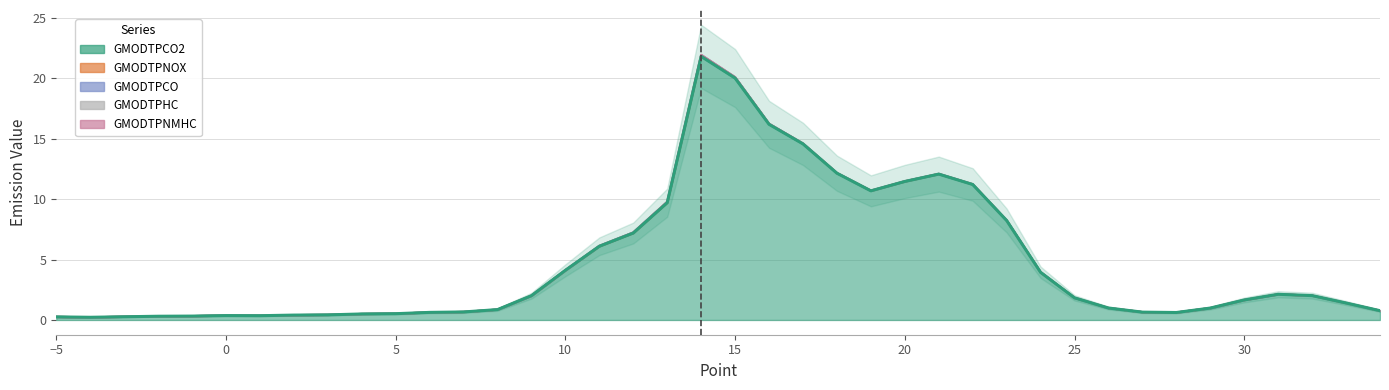

At which label does GMODTPNOX reach its peak?

14